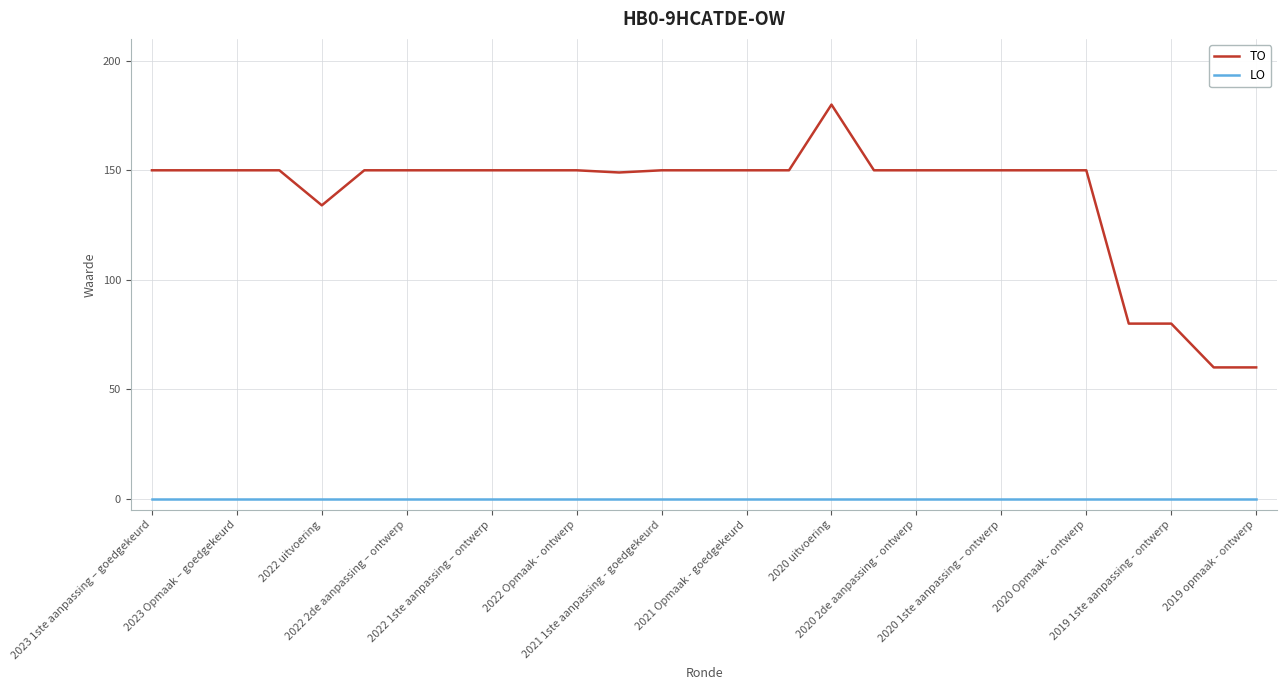

Is this an area chart (filled region under the line)?

No